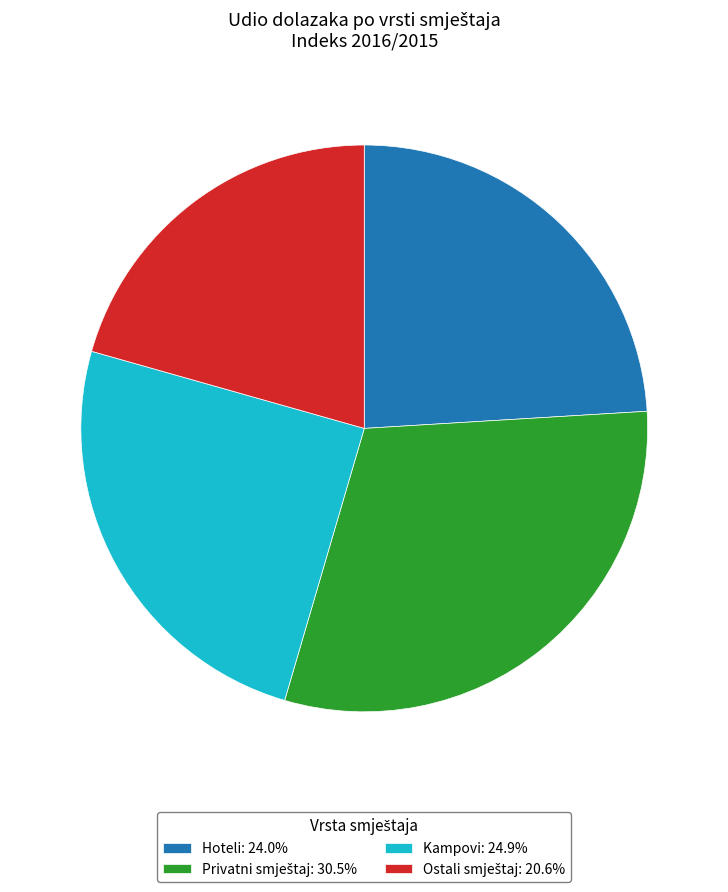

Is there a majority slice in this chart?

No